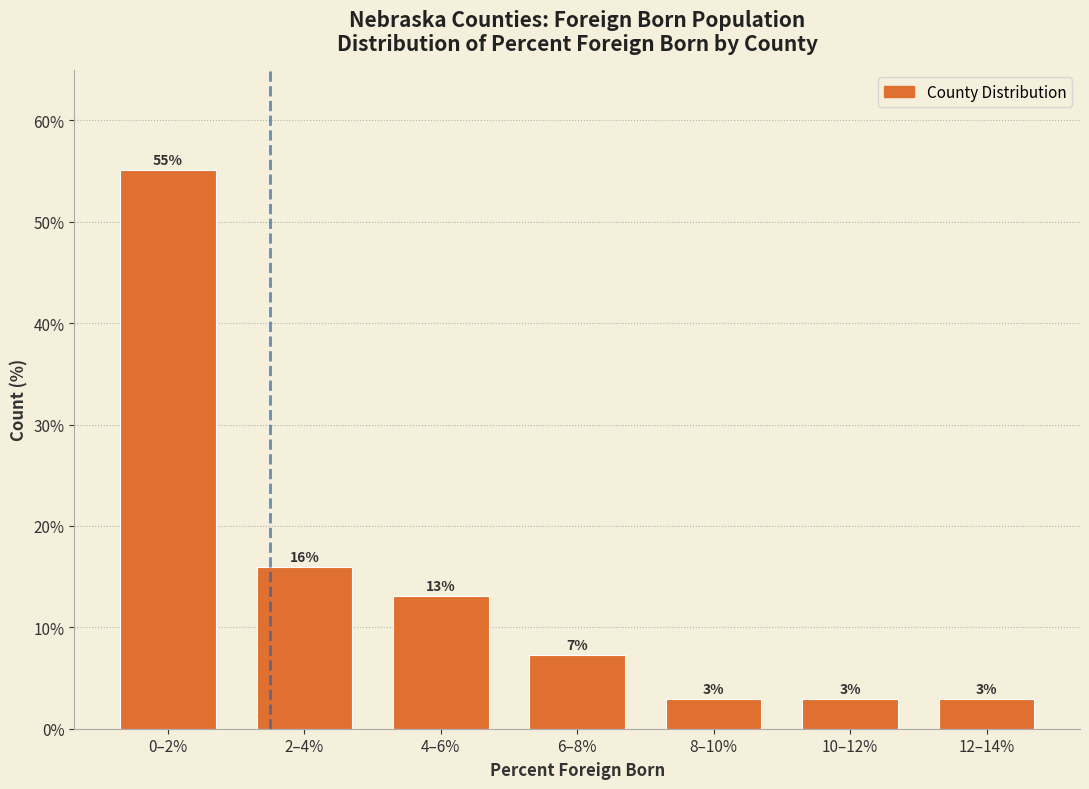

Does the chart contain any negative values?

No